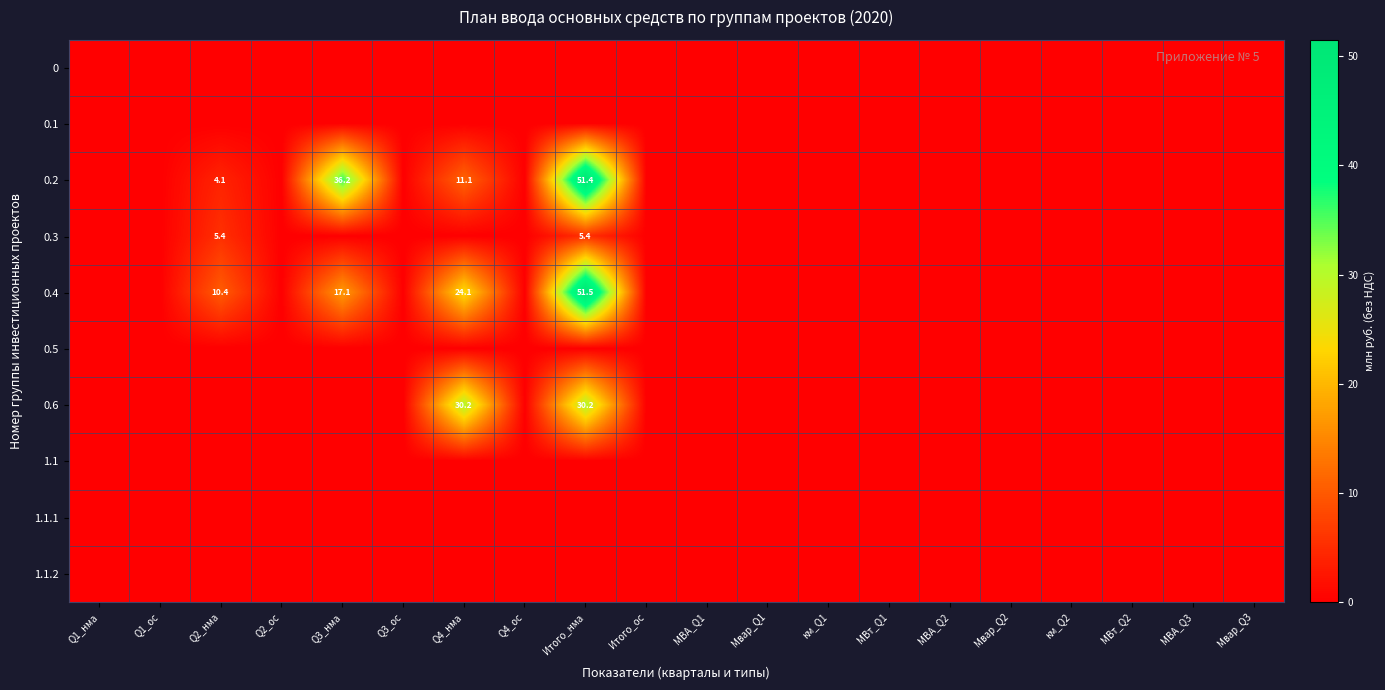

True or false: 0.2 has a value of 11.1 at Q4_нма.

True